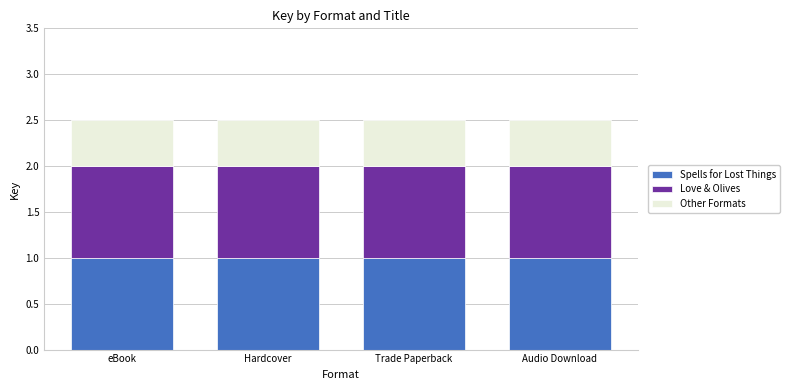

Read the Spells for Lost Things value at Trade Paperback.

1.0